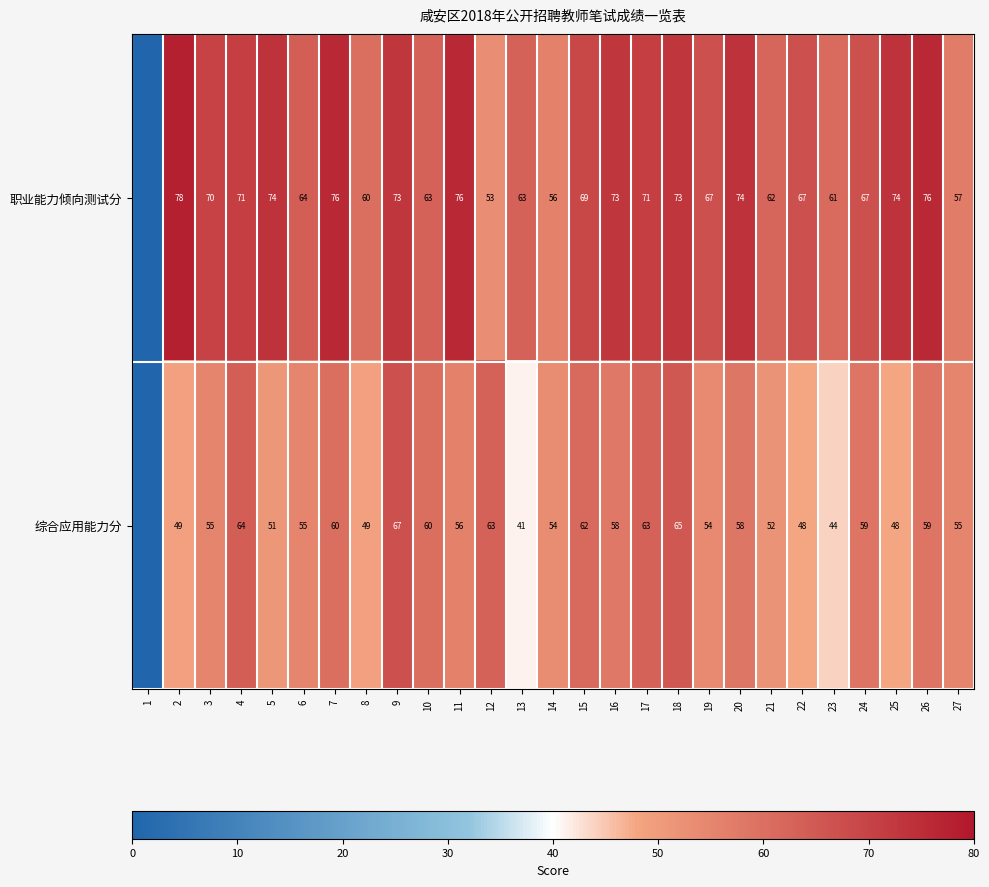

Rank the series at 25 from lowest to highest value.

综合应用能力分, 职业能力倾向测试分